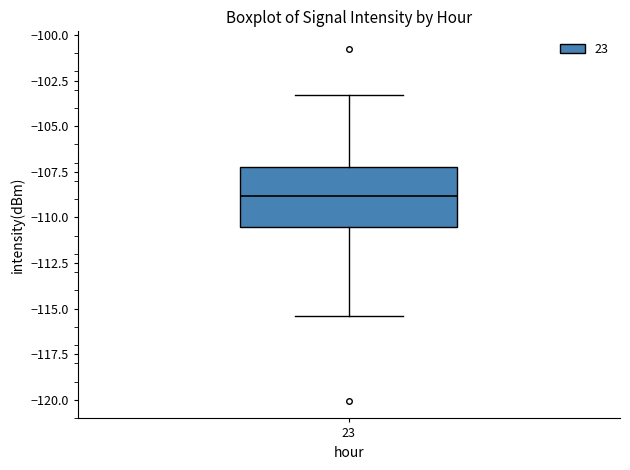

Transcribe this box plot: give where the median line is, the range the box spans, and where the two whiskers end, as read against the y-axis. The values are not printed on the chart, so give them approximately, as read against the axis.

median -109.0, box -110.5 to -107.0, whiskers -115.5 to -103.5